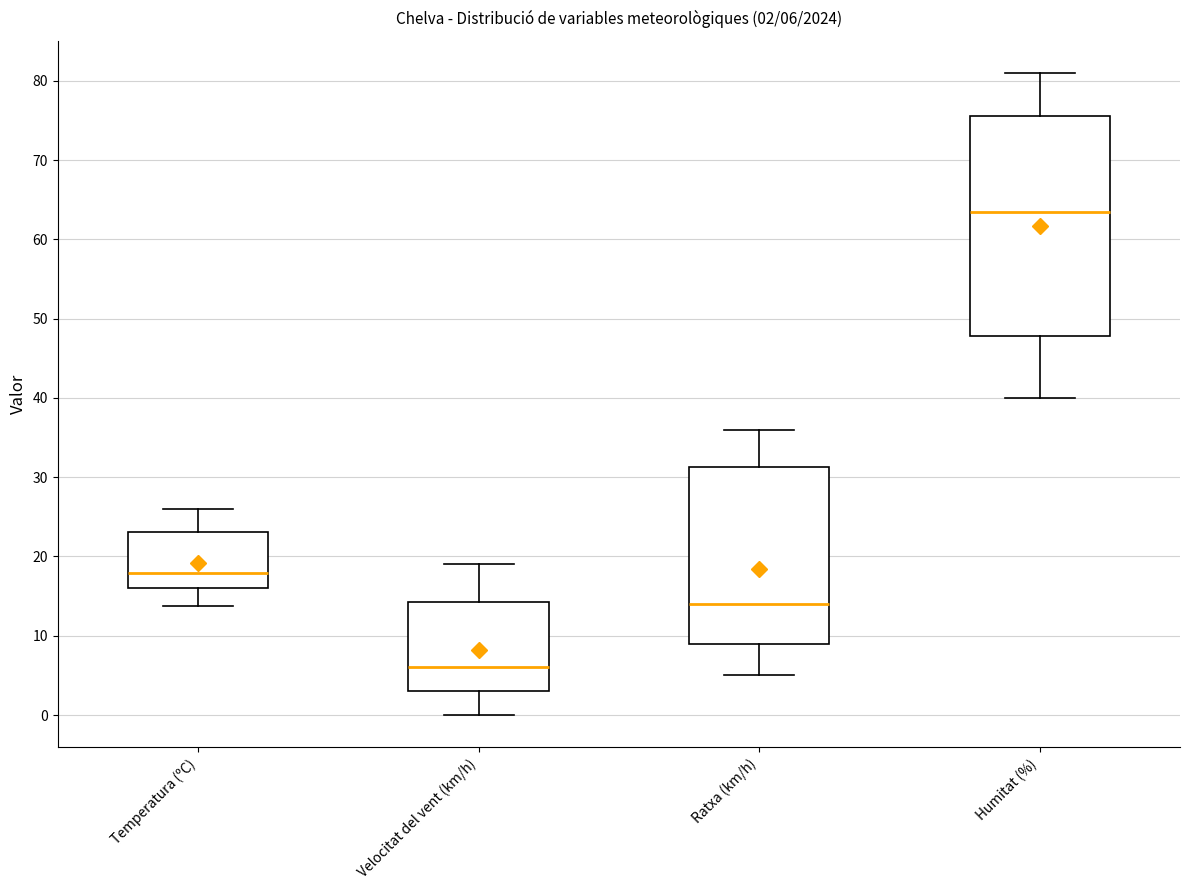

Comparing the boxes themselves (not the whiskers), which one is the tallest?

Humitat (%)